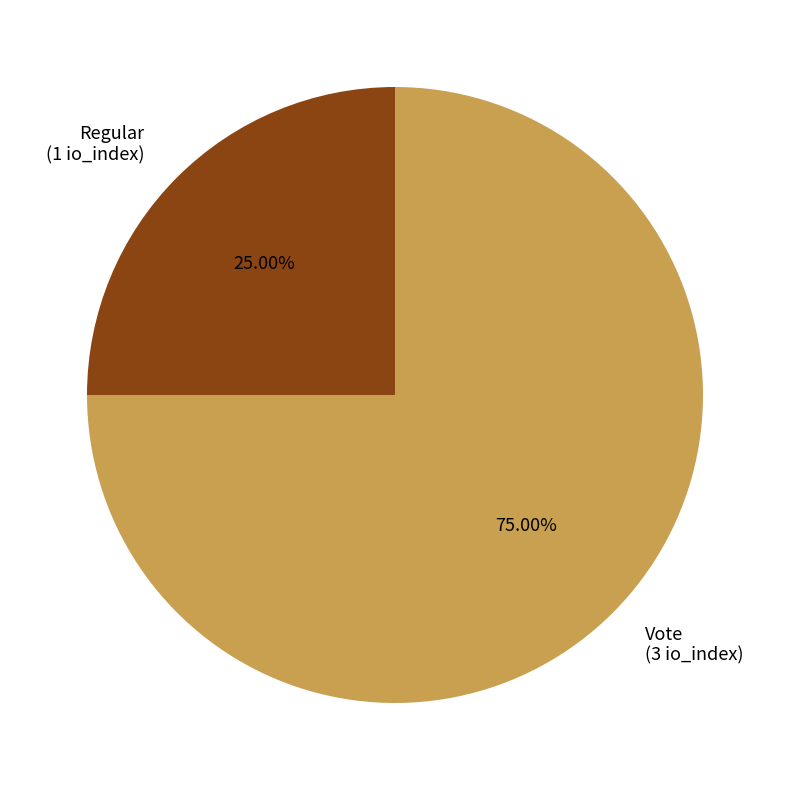

To the nearest percent, what is the average slice percentage?

50%